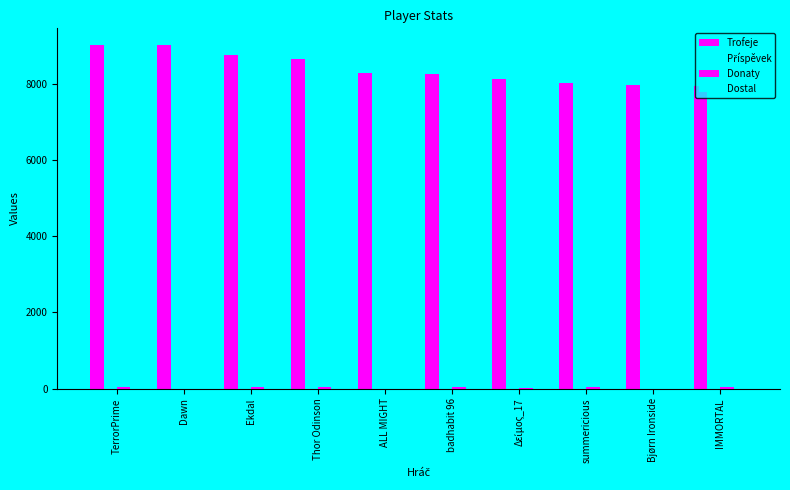

Are the bars grouped side by side (vs. stacked)?

Yes